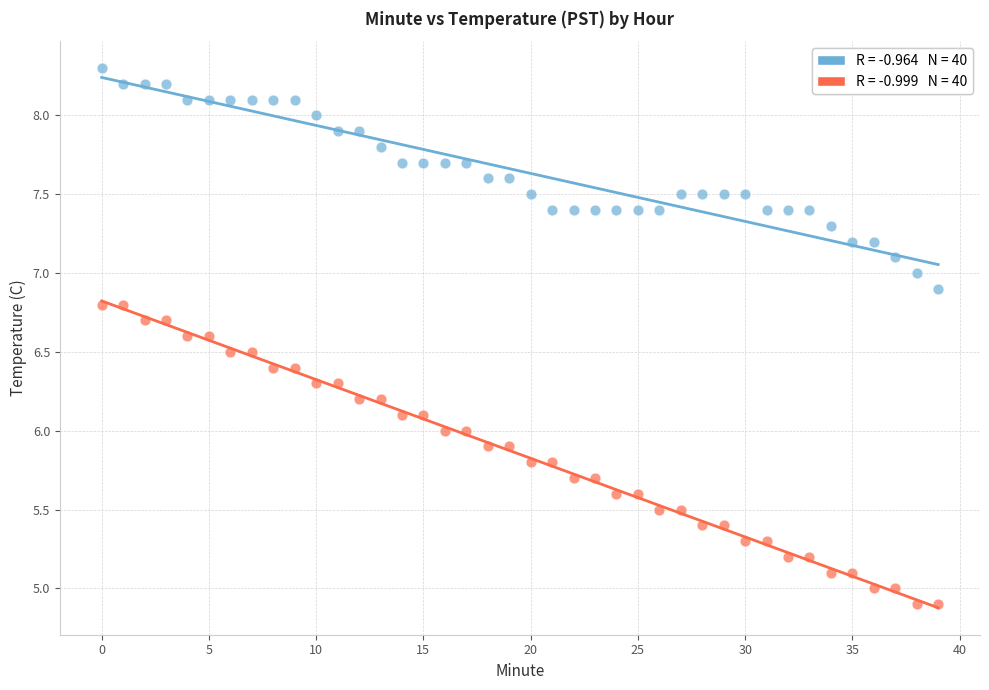

Across all data points, what is the range of Y values (max minus min)?

3.4